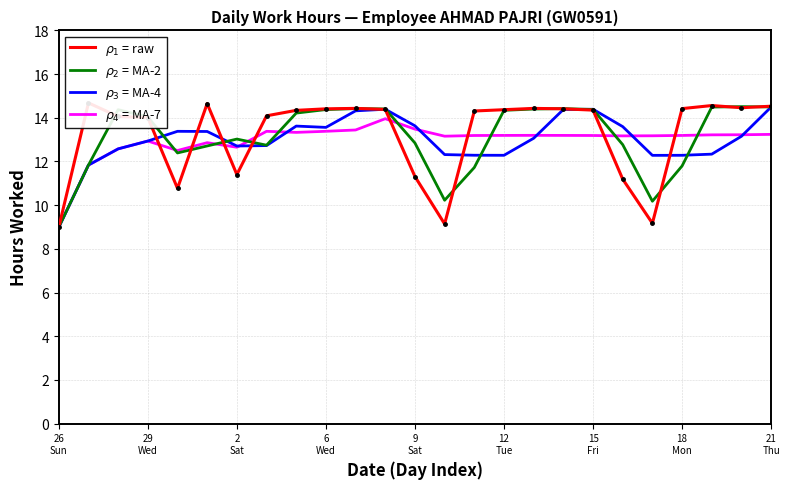

True or false: $\rho_4$ = MA-7 has more than 1 interior local peaks.

True